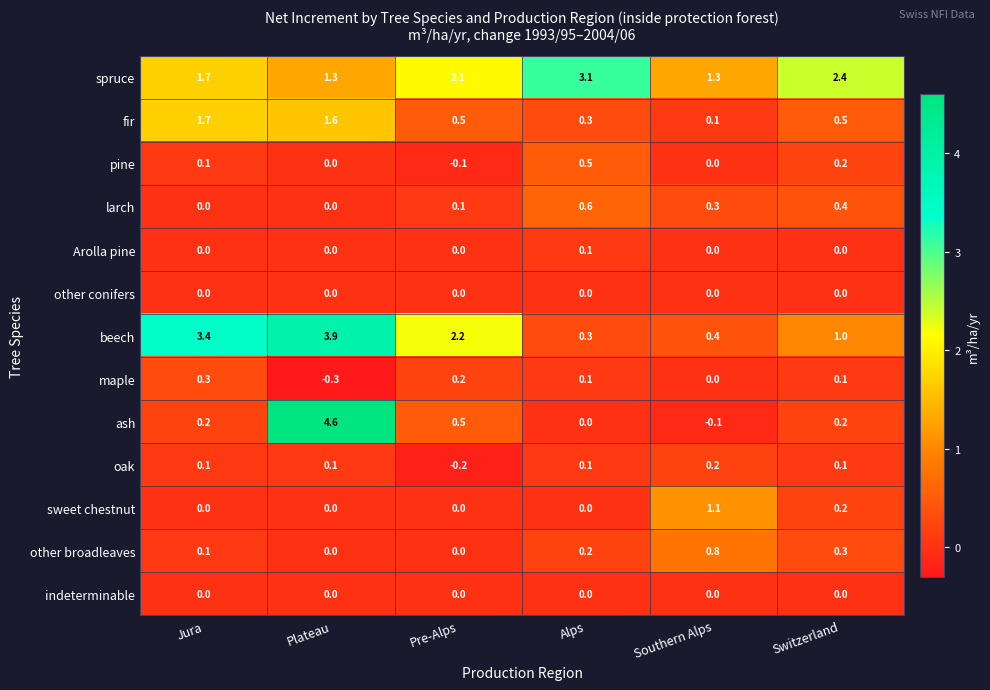

What is the total value across all series at Switzerland?

5.4